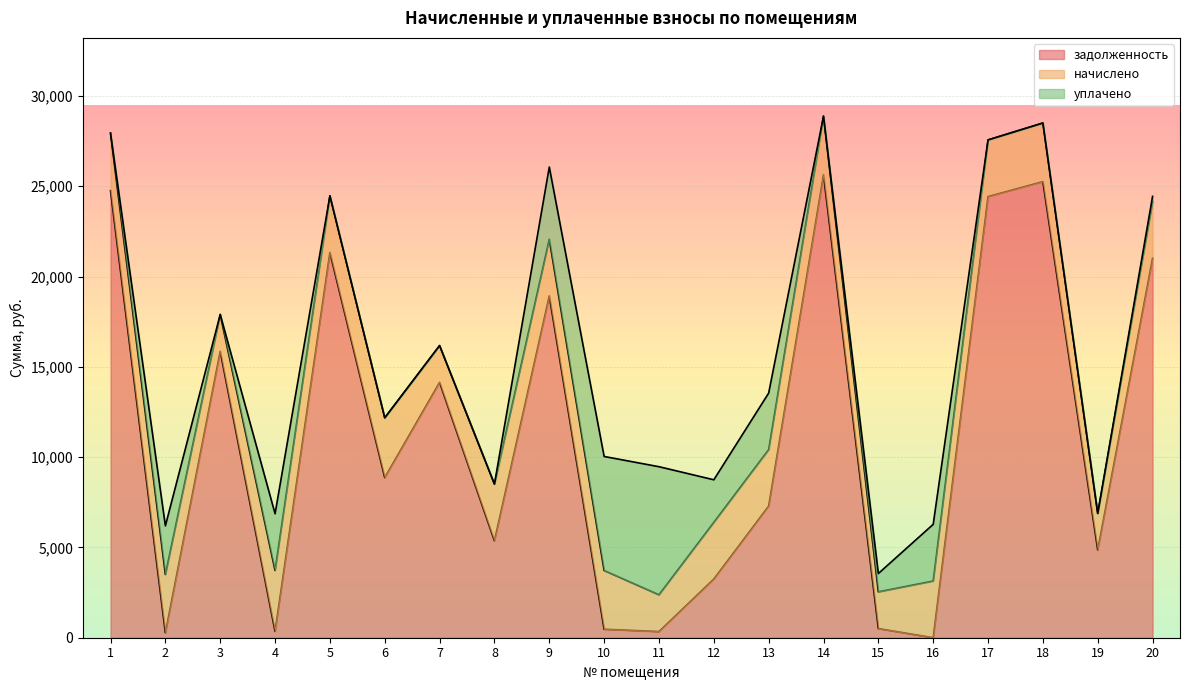

What are all the series names shown in the legend?

задолженность, начислено, уплачено